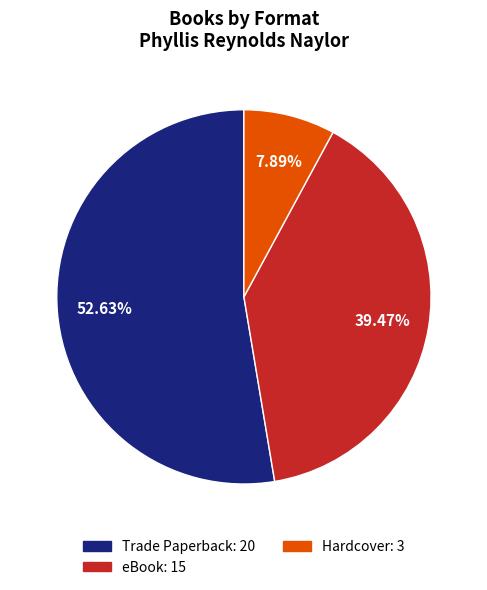

Which slice is the largest?

Trade Paperback